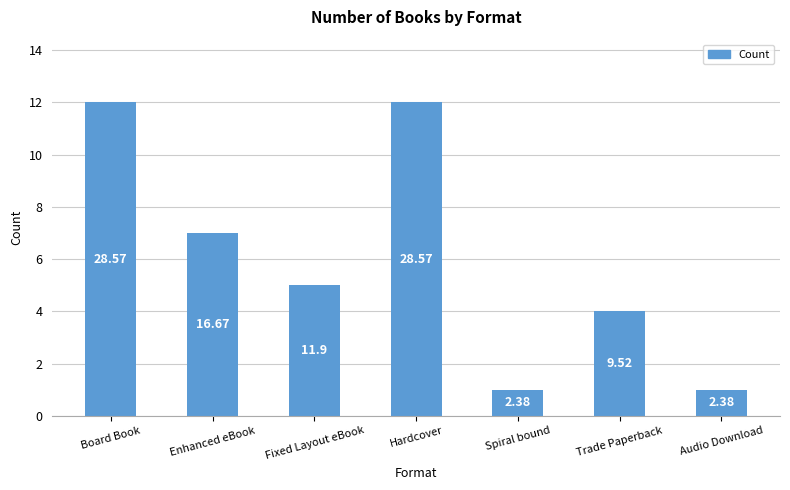

How many bars are there in total?

7